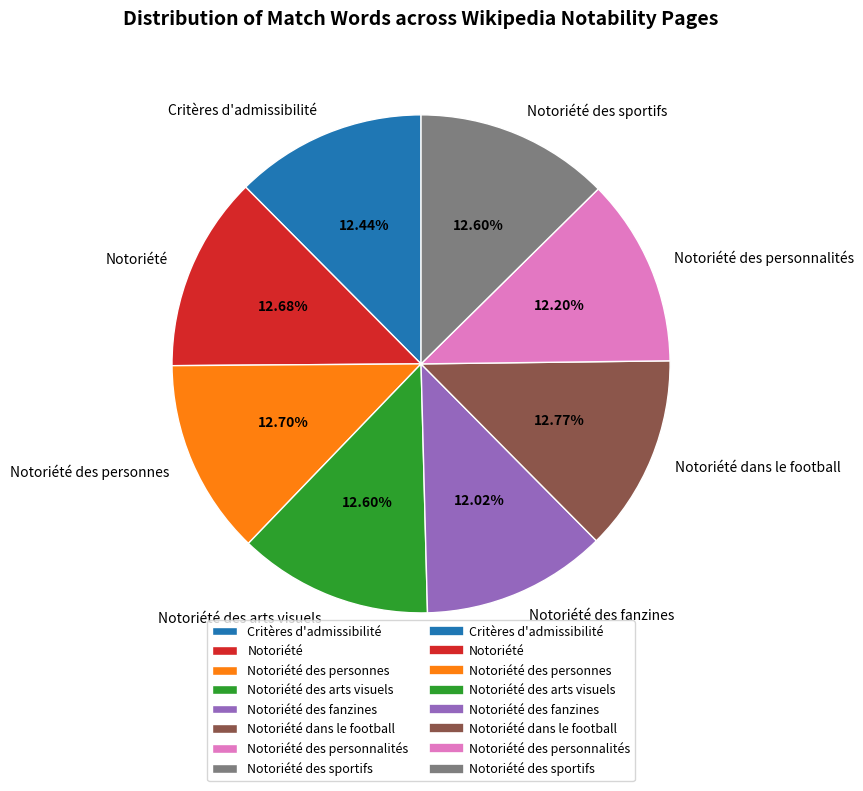

Between Notoriété dans le football and Notoriété des personnalités, which is larger?

Notoriété dans le football